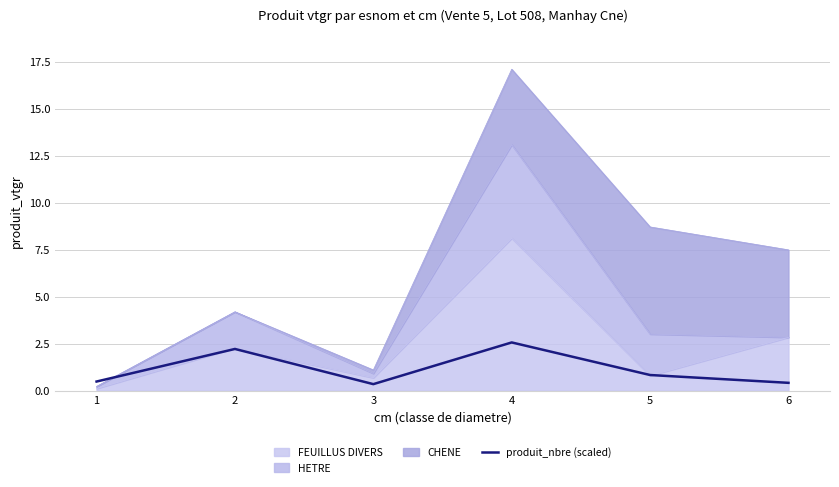

Between 4 and 6, which is larger?

4